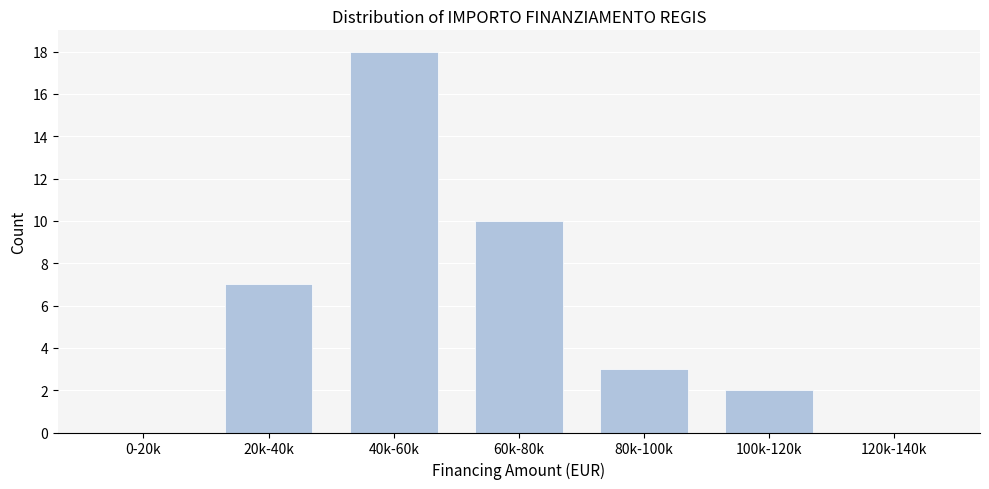

Reading right to left, extract all data points from this chart.

120k-140k=0	100k-120k=2	80k-100k=3	60k-80k=10	40k-60k=18	20k-40k=7	0-20k=0